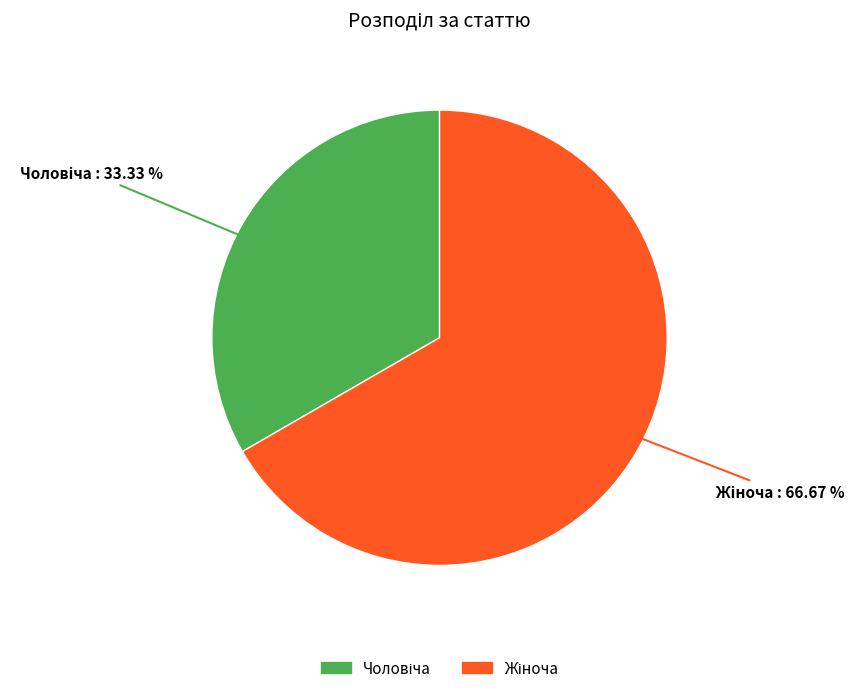

To the nearest percent, what is the difference between the largest and smallest slice percentages?

33%